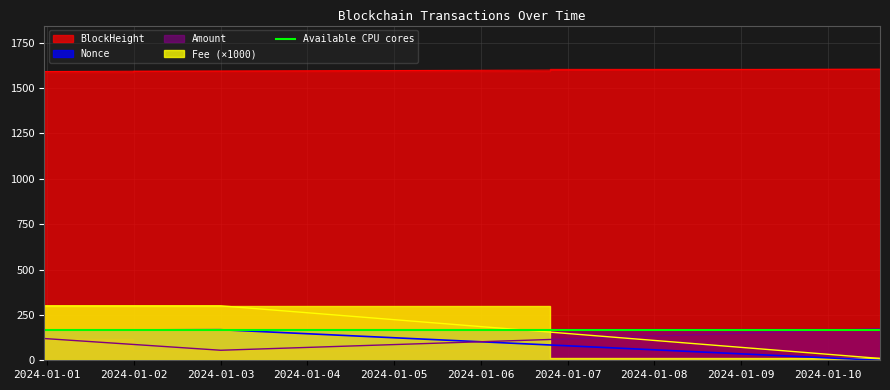

What position from the left is 2024-01-03 00:03:00?

2